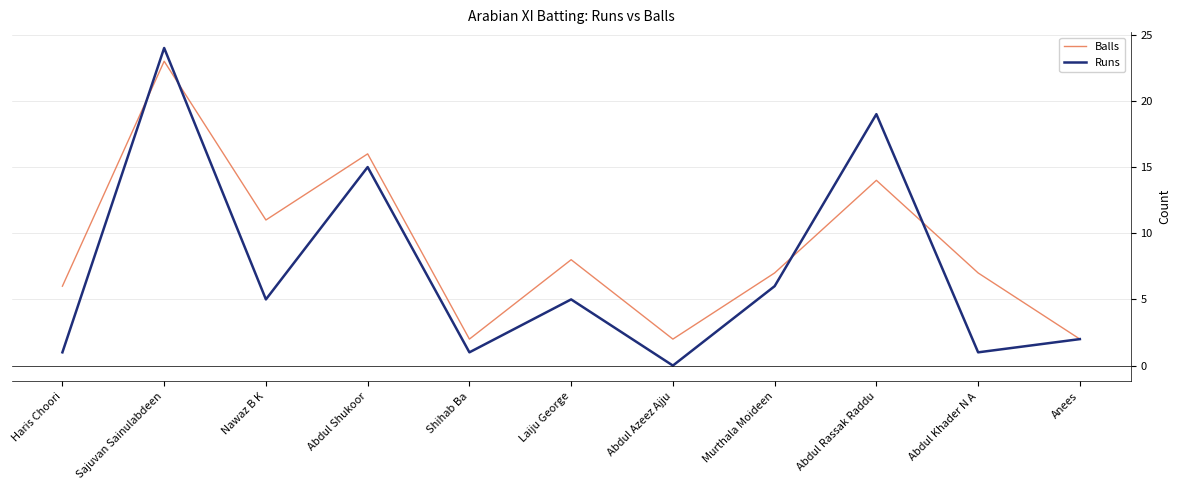

Reading left to right, what are all the values shown in this chart?

Balls: Haris Choori=6	Sajuvan Sainulabdeen=23	Nawaz B K=11	Abdul Shukoor=16	Shihab Ba=2	Laiju George=8	Abdul Azeez Ajju=2	Murthala Moideen=7	Abdul Rassak Raddu=14	Abdul Khader N A=7	Anees=2
Runs: Haris Choori=1	Sajuvan Sainulabdeen=24	Nawaz B K=5	Abdul Shukoor=15	Shihab Ba=1	Laiju George=5	Abdul Azeez Ajju=0	Murthala Moideen=6	Abdul Rassak Raddu=19	Abdul Khader N A=1	Anees=2